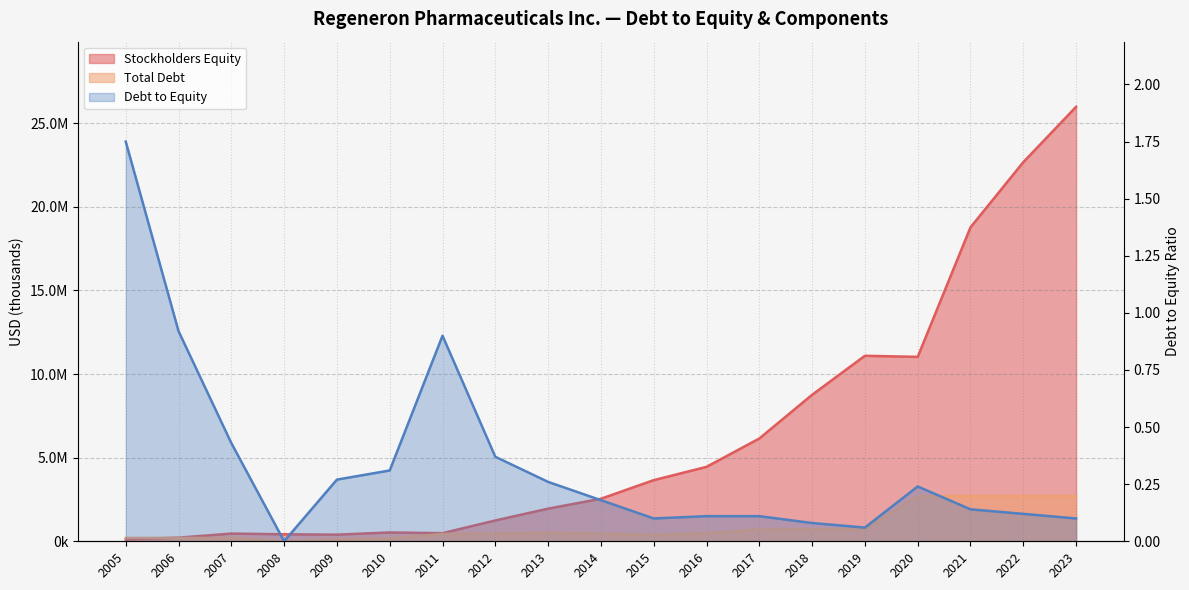

What is the sum of the Debt to Equity values at 2017 and 2018?

0.2